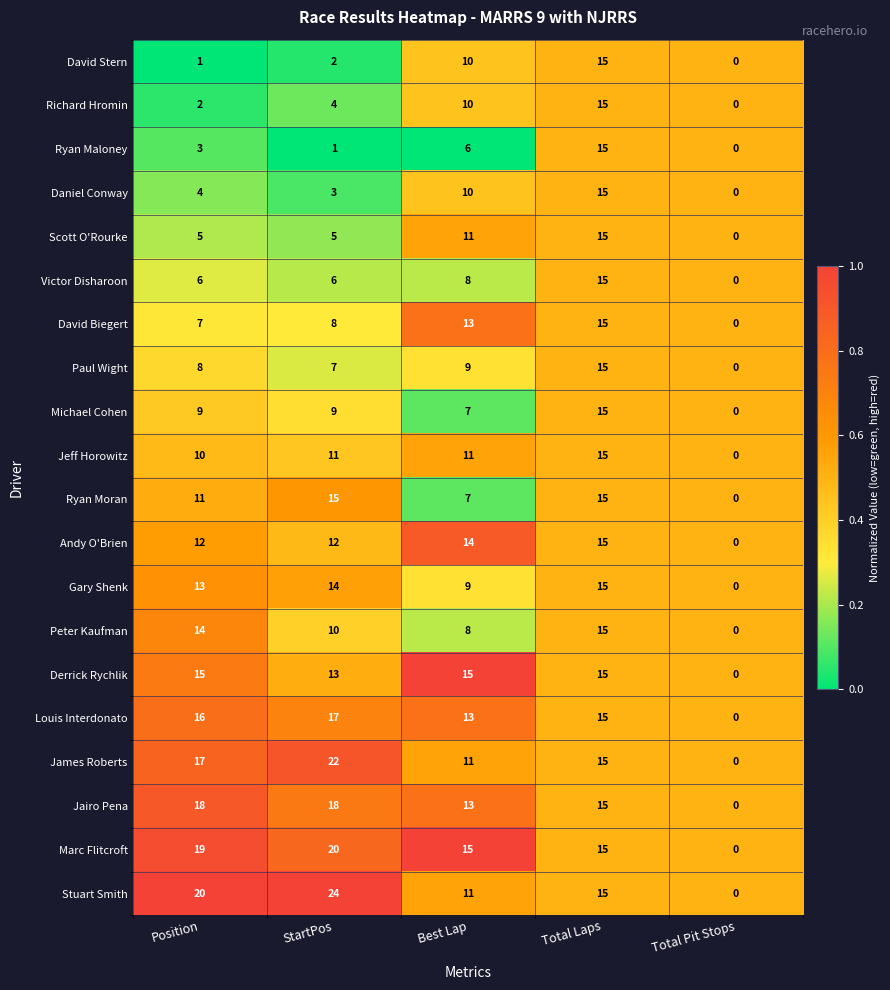

What value does the David Biegert series have at Best Lap, to the nearest 10?

10